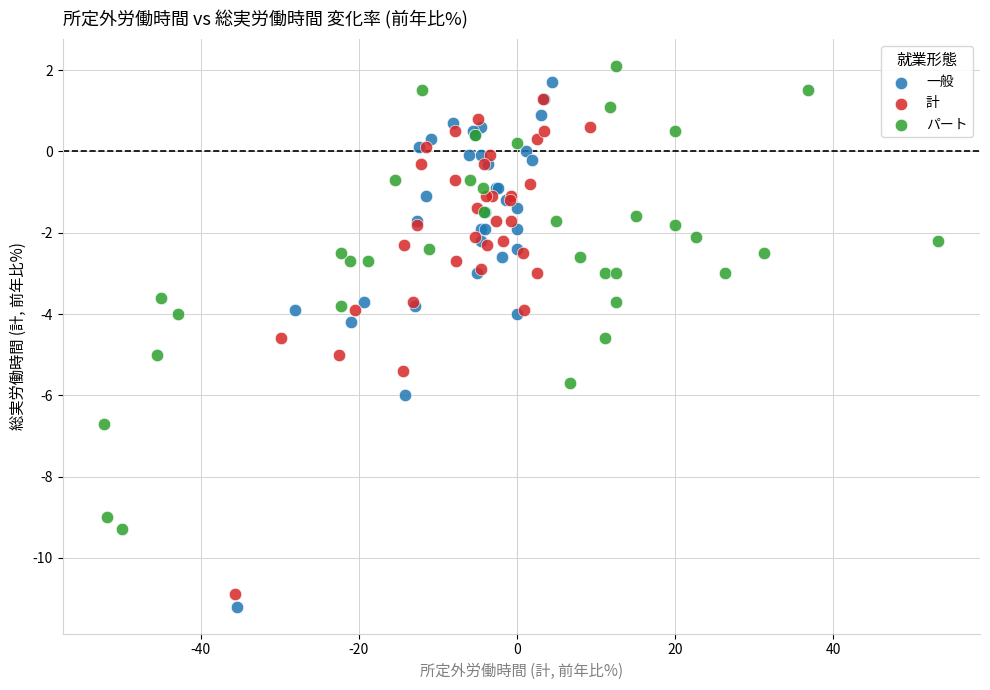

What are all the series names shown in the legend?

一般, 計, パート